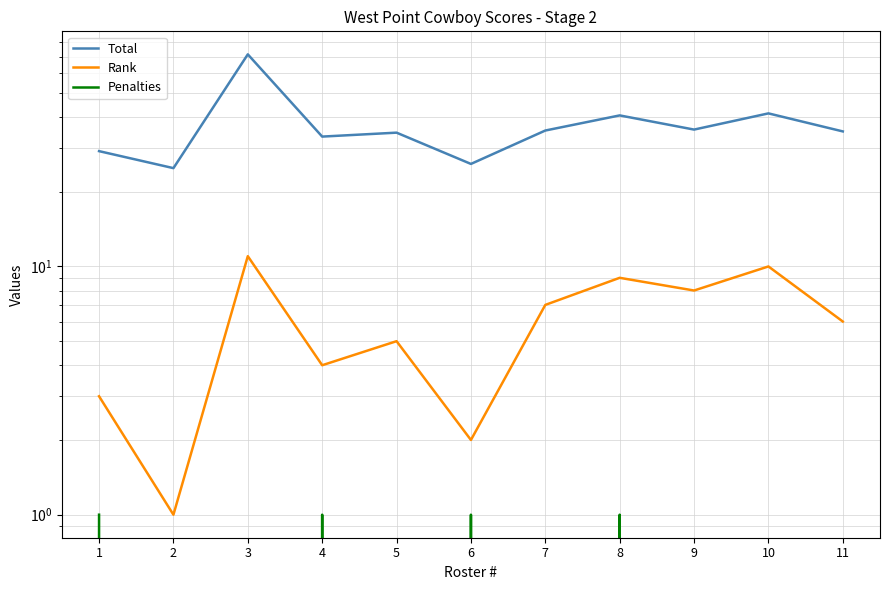

What is the average value of the Total series?

37.0